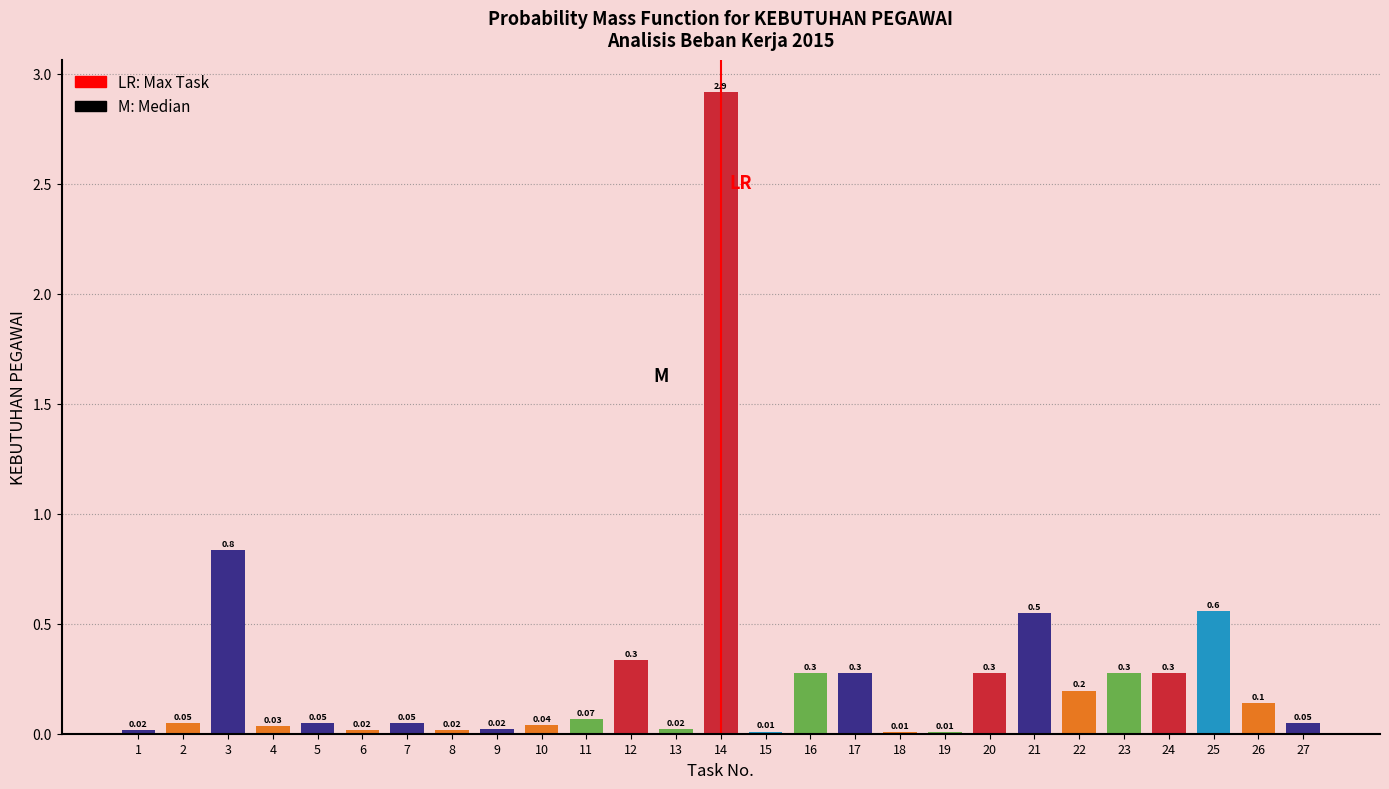

Between 1 and 26, which is larger?

26